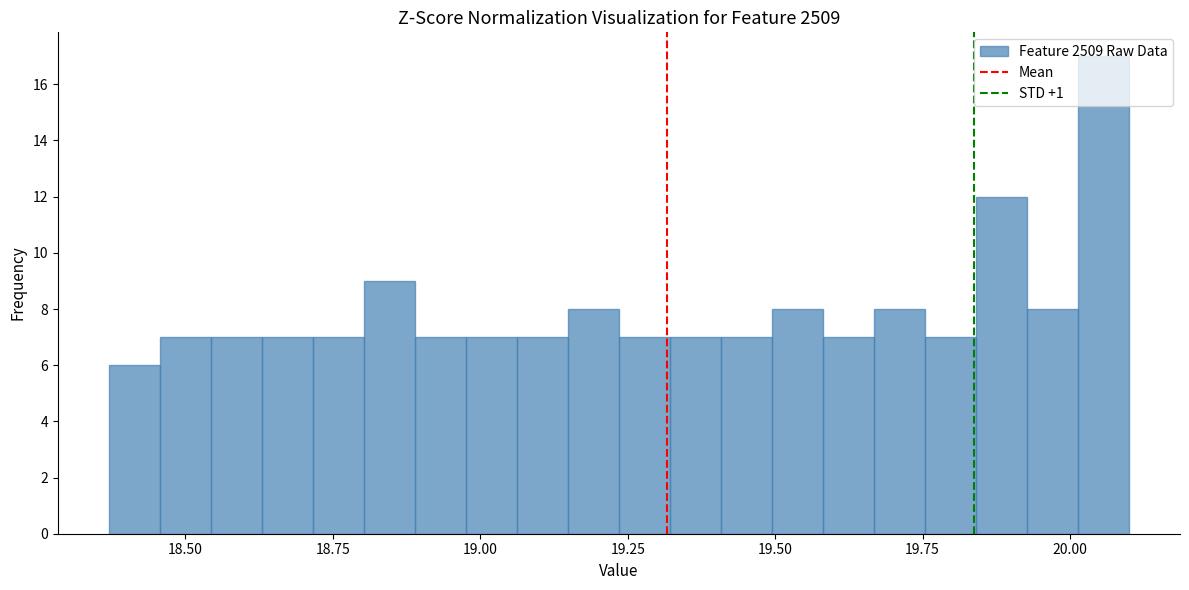

Around what value on the x-axis is the tallest bar? Give the approximate position of its centre, as read against the axis.

20.05